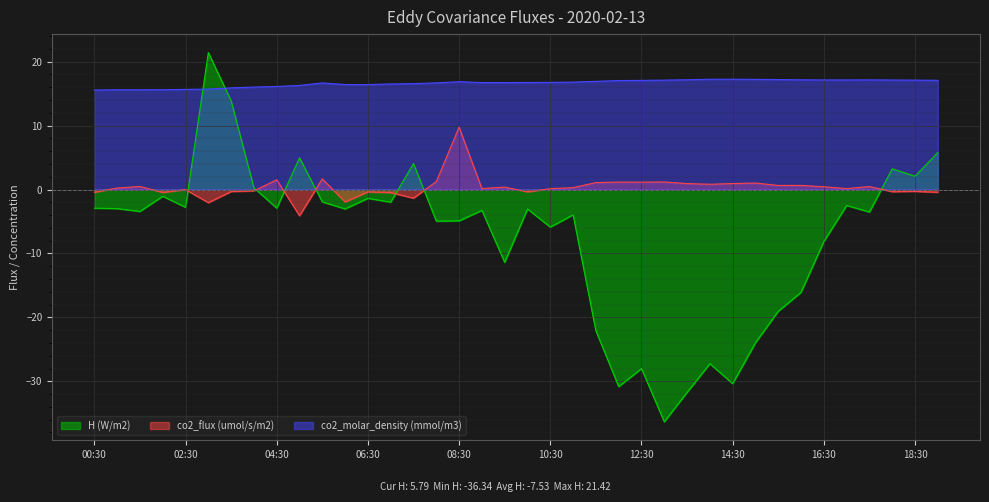

How many data points in co2_molar_density (mmol/m3) are less than 16?

7